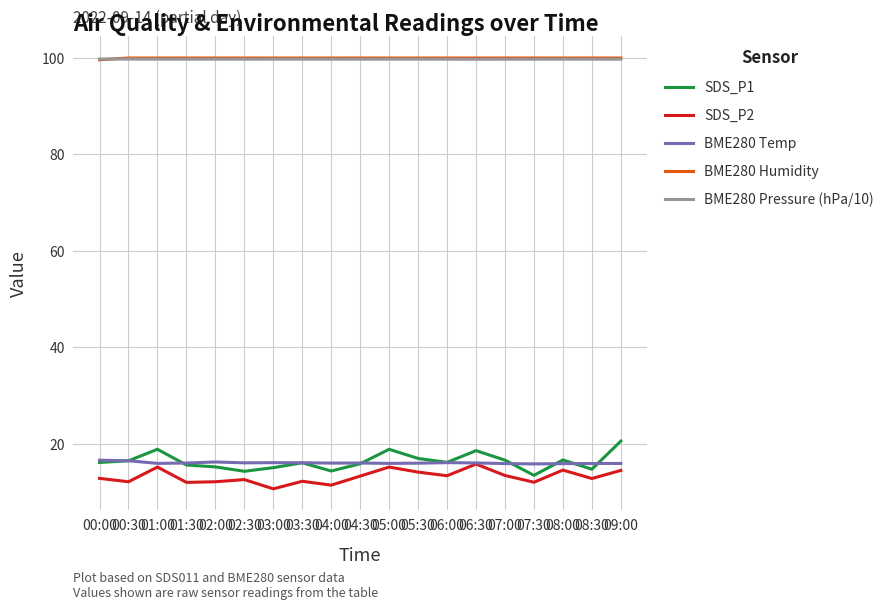

In SDS_P2, how many points are lower than both neighbors (excluding endpoints)?

7